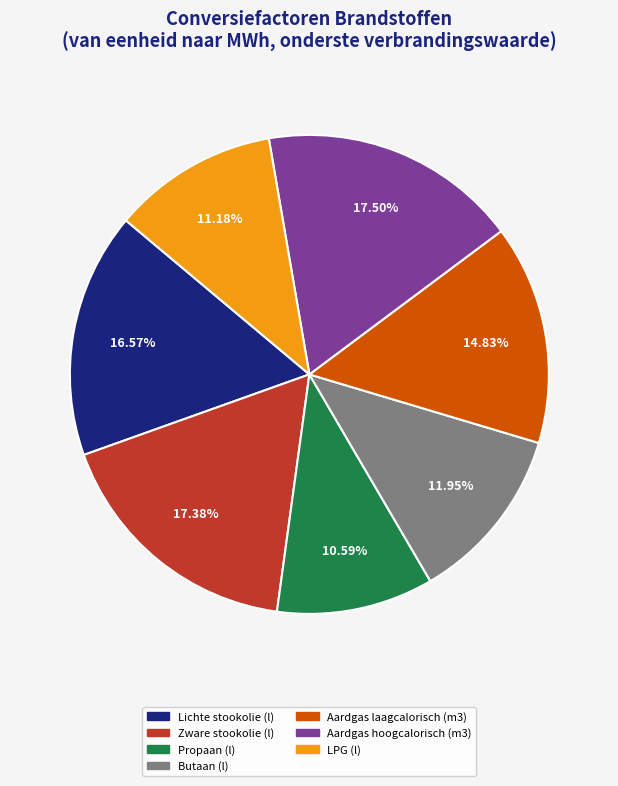

How many slices are in this pie chart?

7